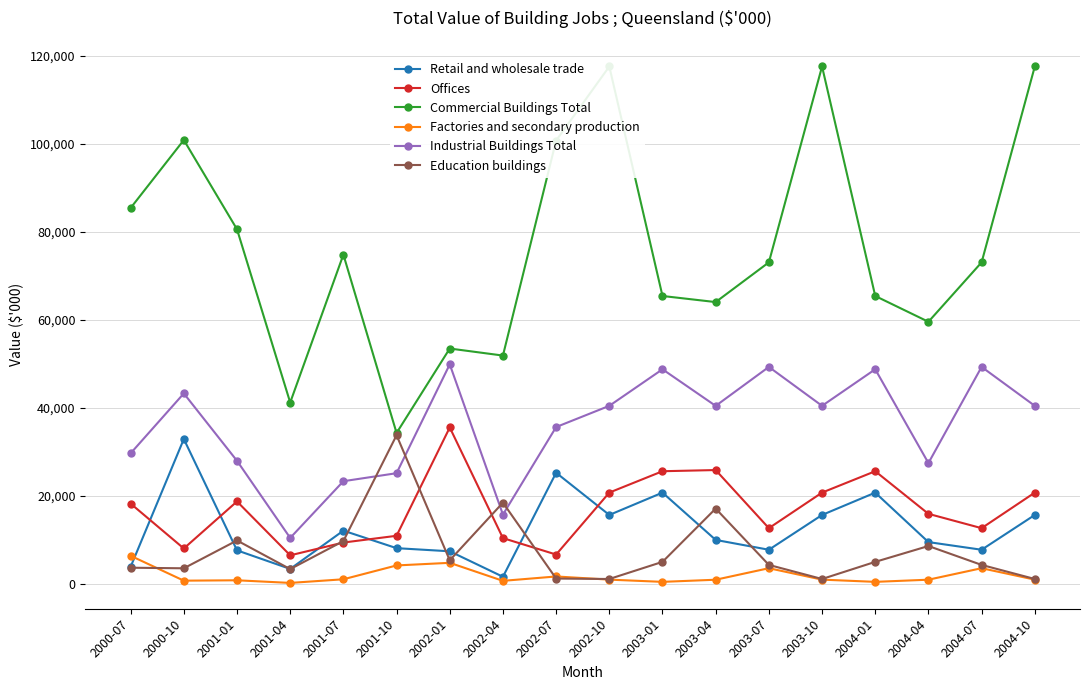

How many data points in Factories and secondary production are above 954?

7